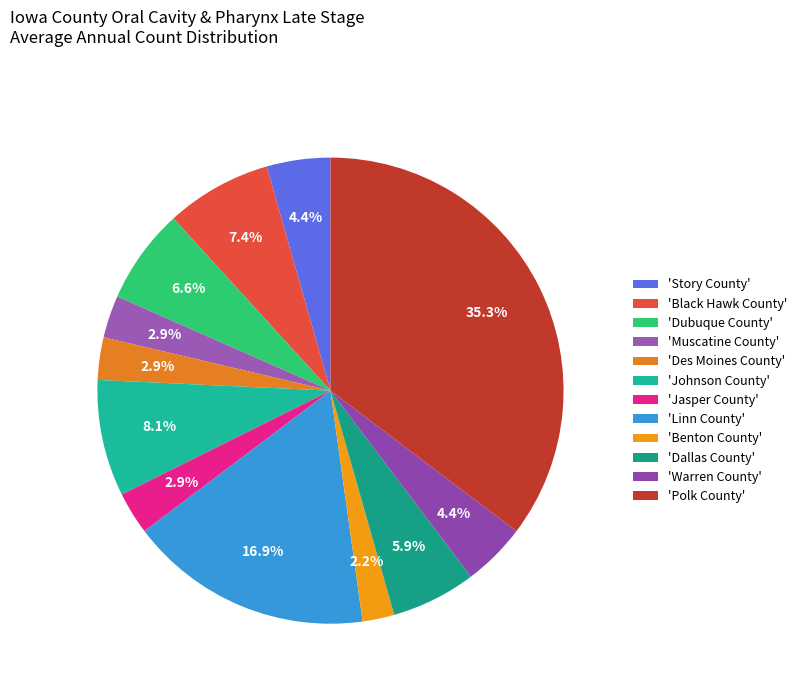

How many slices are in this pie chart?

12